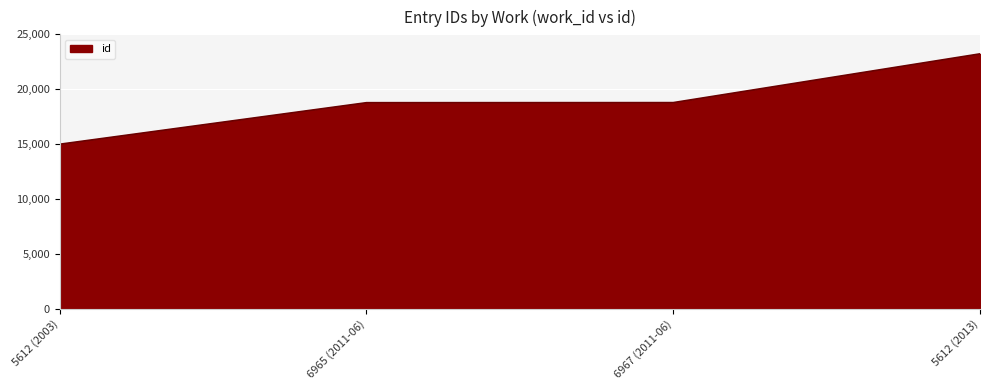

What is the difference between the second highest and minimum values?

3788